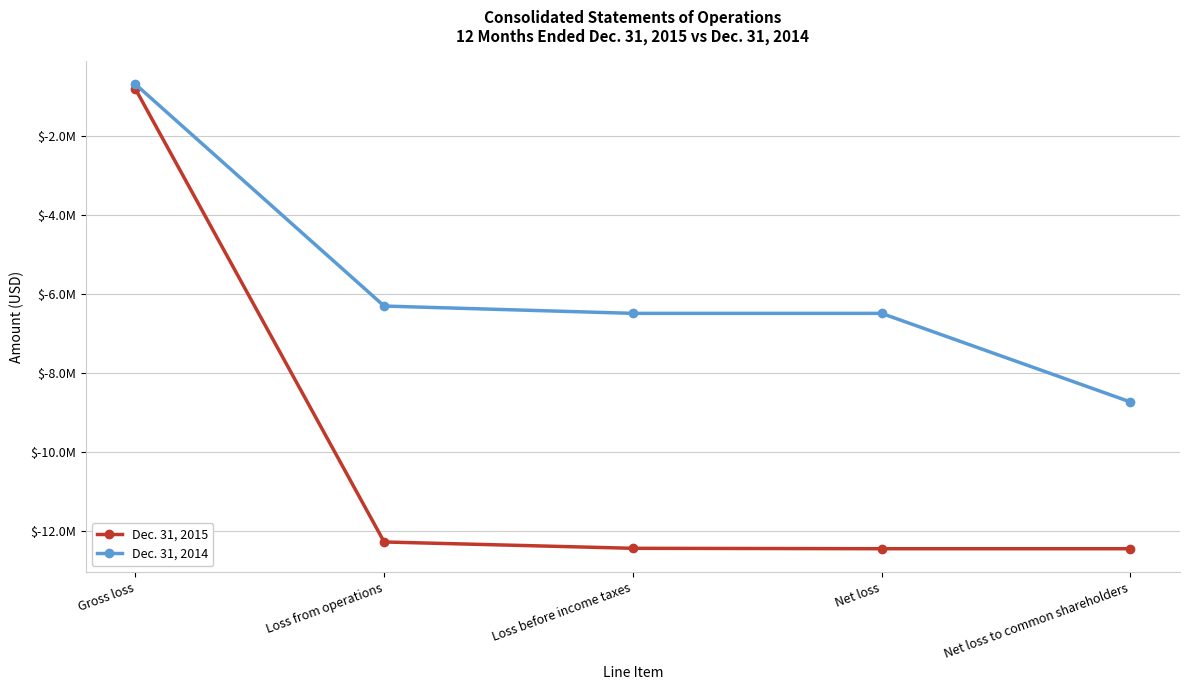

True or false: Dec. 31, 2015 and Dec. 31, 2014 intersect in this chart.

False